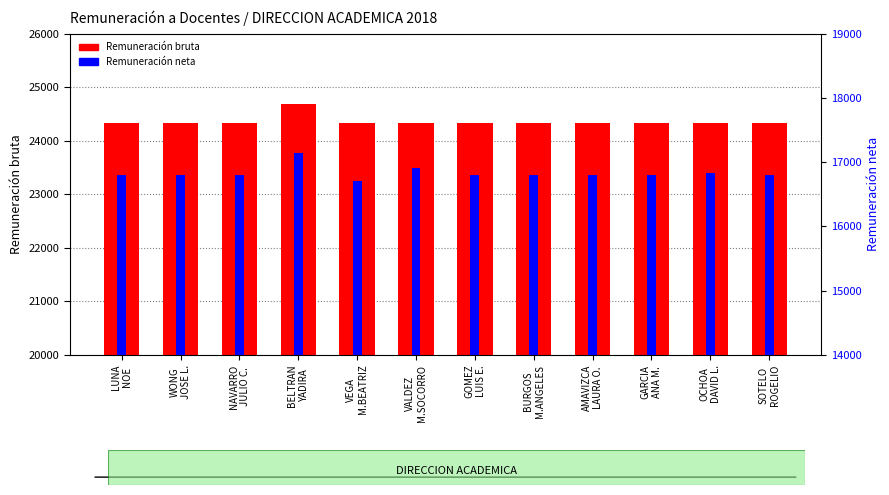

How many bars are there in total?

24